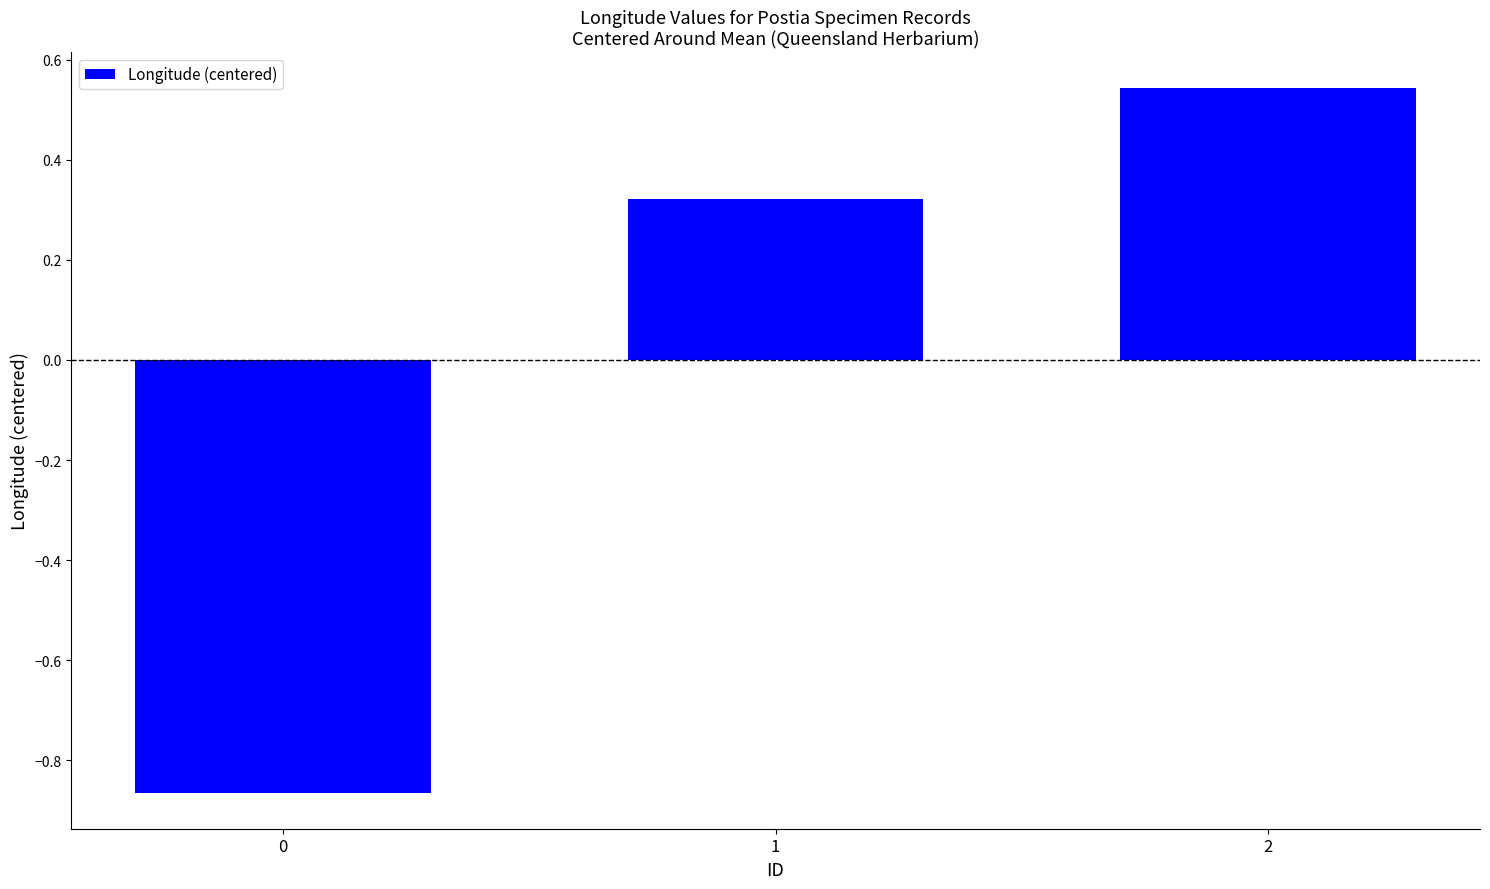

How many positive values are there?

2